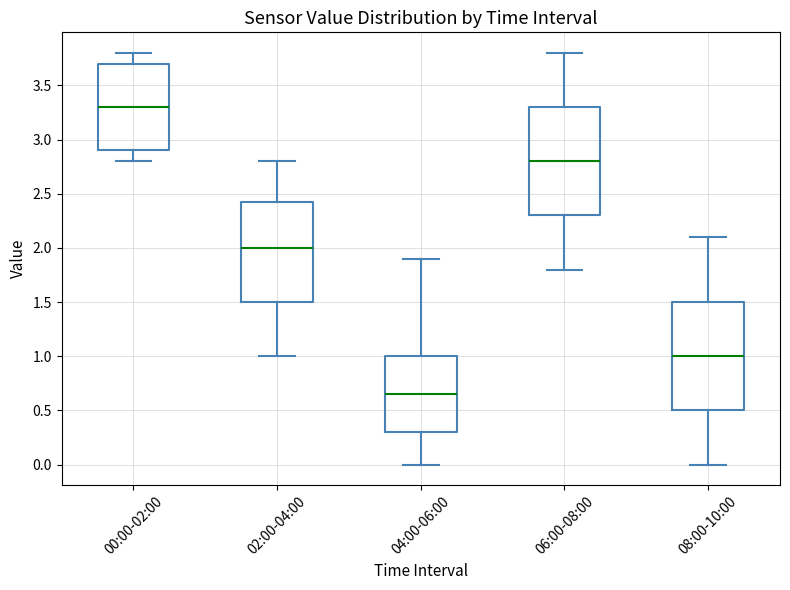

Reading left to right, transcribe this box plot: for each box, give where its median line is, the range the box spans, and where its two whiskers end, as read against the y-axis. The values are not printed on the chart, so give them approximately, as read against the axis.

00:00-02:00: median 3.30, box 2.90 to 3.70, whiskers 2.80 to 3.80
02:00-04:00: median 2.00, box 1.50 to 2.45, whiskers 1.00 to 2.80
04:00-06:00: median 0.65, box 0.30 to 1.00, whiskers 0.00 to 1.90
06:00-08:00: median 2.80, box 2.30 to 3.30, whiskers 1.80 to 3.80
08:00-10:00: median 1.00, box 0.50 to 1.50, whiskers 0.00 to 2.10